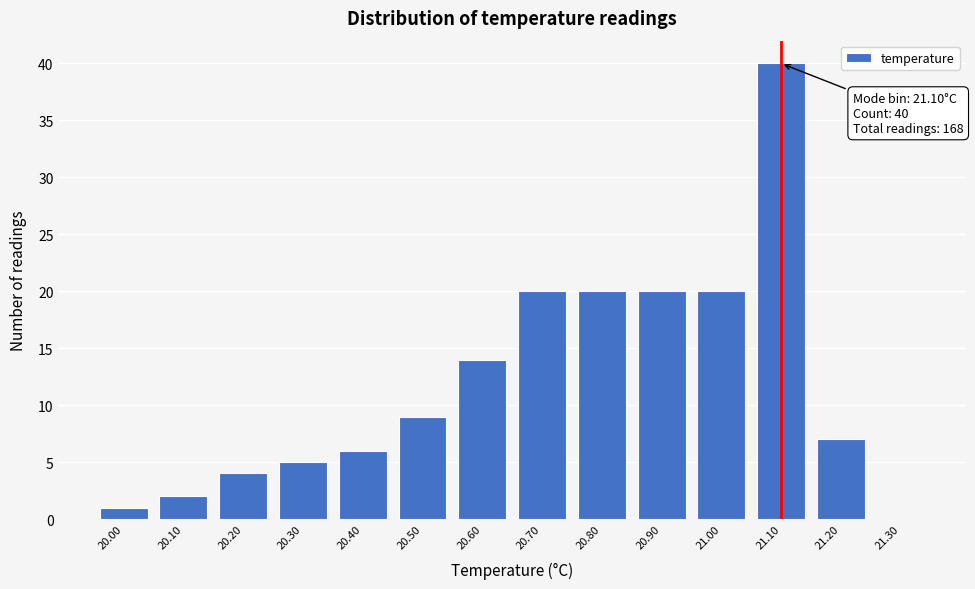

Which range on the x-axis has the tallest bar?

21.05 to 21.15